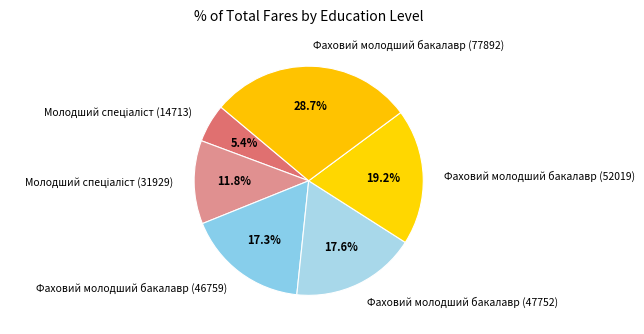

To the nearest percent, what is the average slice percentage?

17%